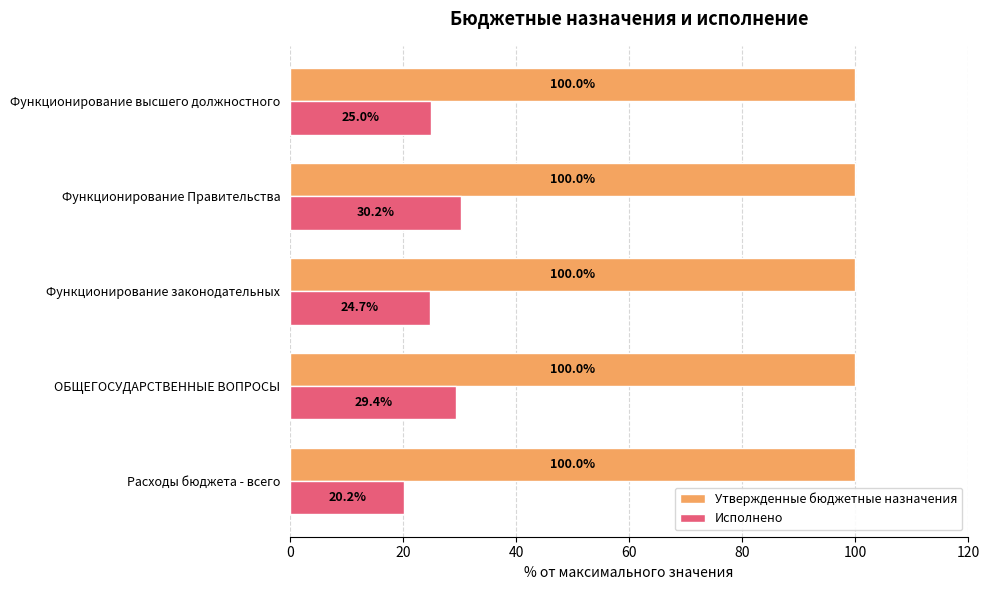

At which category is the sum across all series the highest?

Функционирование Правительства